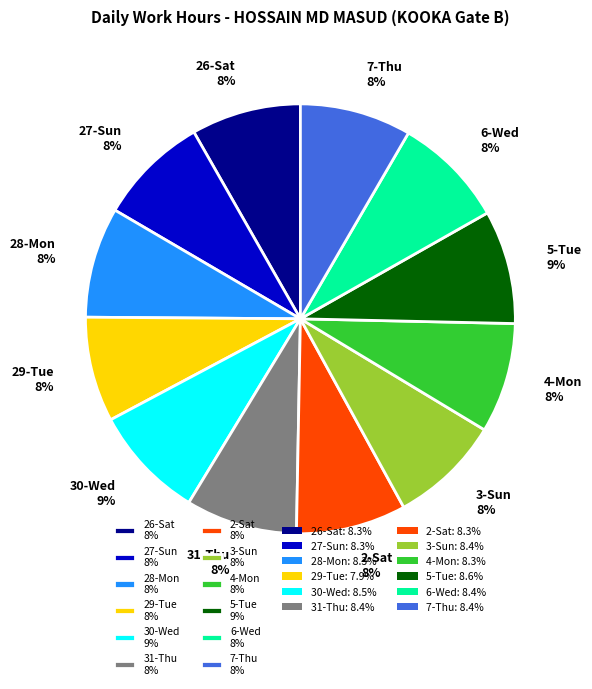

To the nearest percent, what portion does 4-Mon represent?

8%